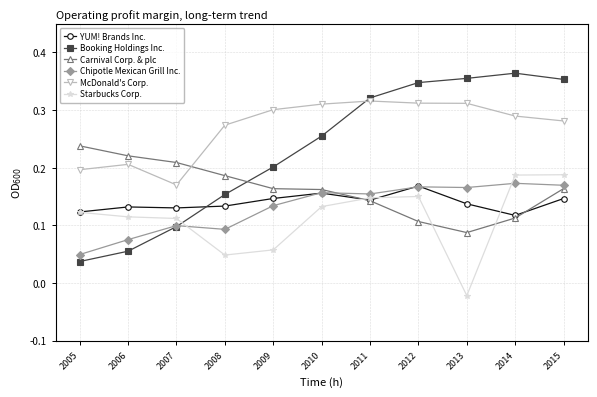

What is the sum of the Booking Holdings Inc. values at 2012 and 2014?

0.7